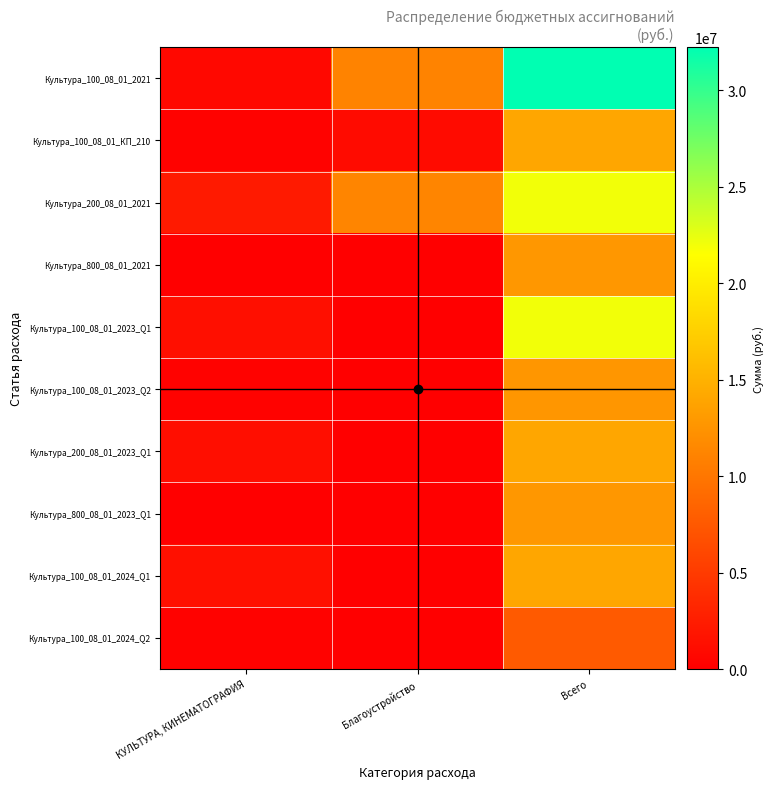

Count the number of data series in this chart.

10